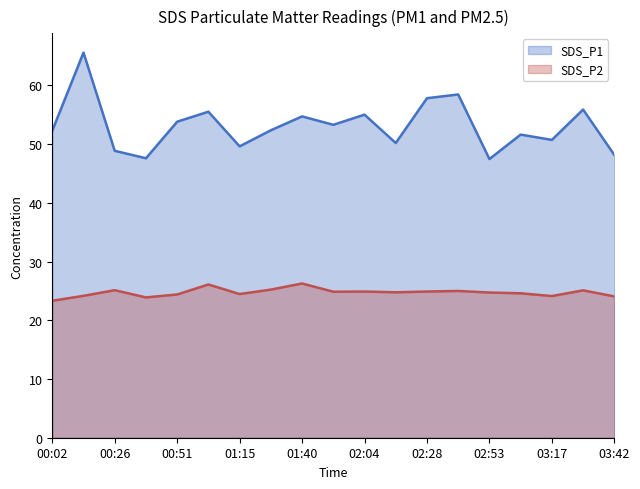

At which category is the sum across all series the highest?

00:14